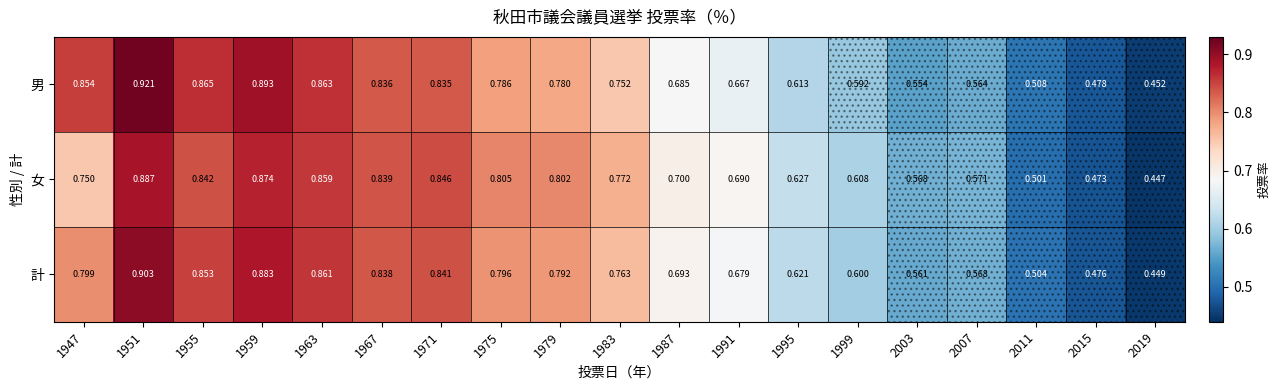

Which category has the lowest value across all series?

2019